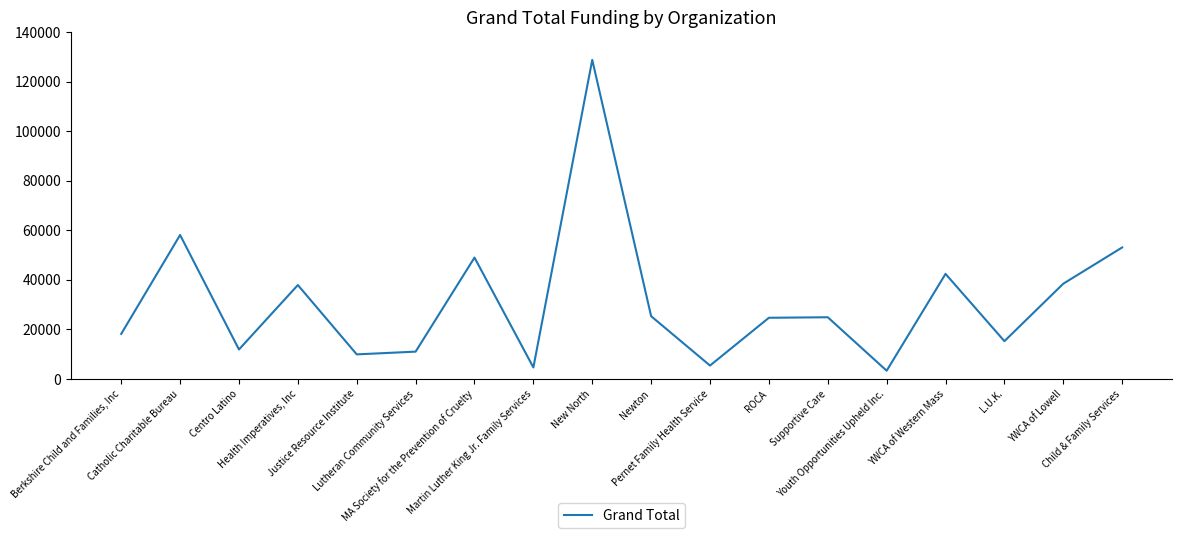

What is the maximum value shown in the chart?

128837.0